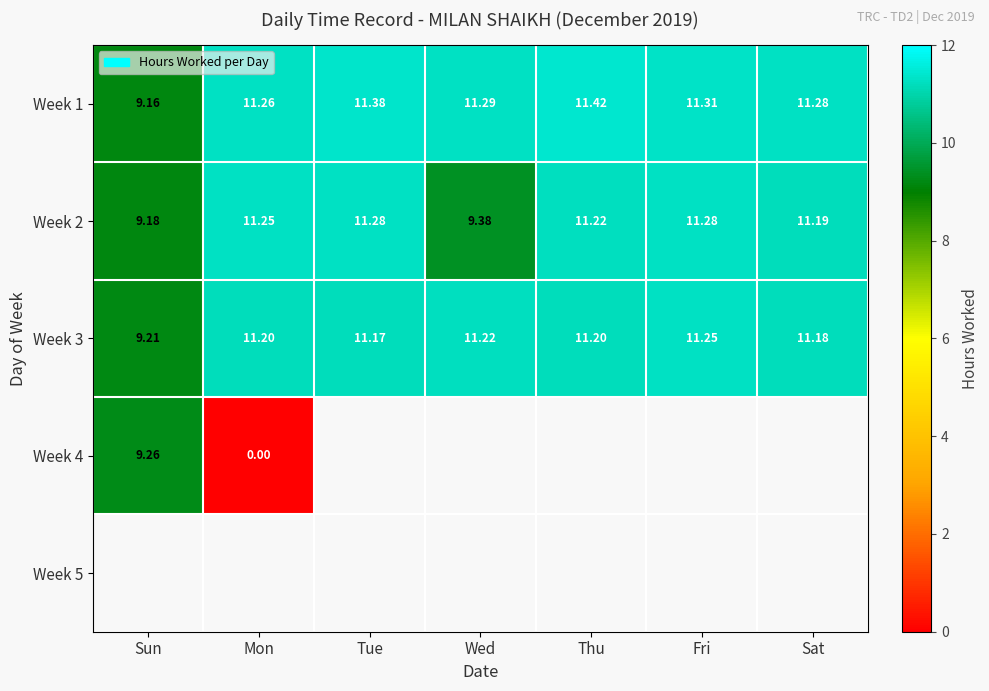

What is the difference between the maximum and minimum values in the Week 3 series?

2.0